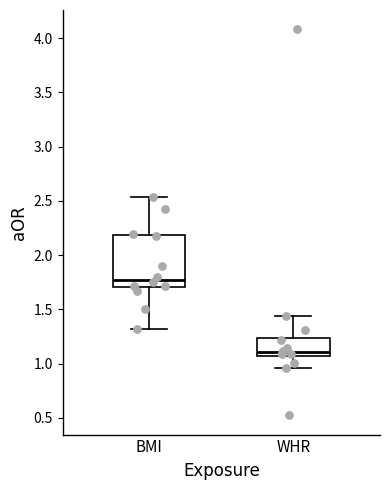

Which box has the lowest median line?

WHR